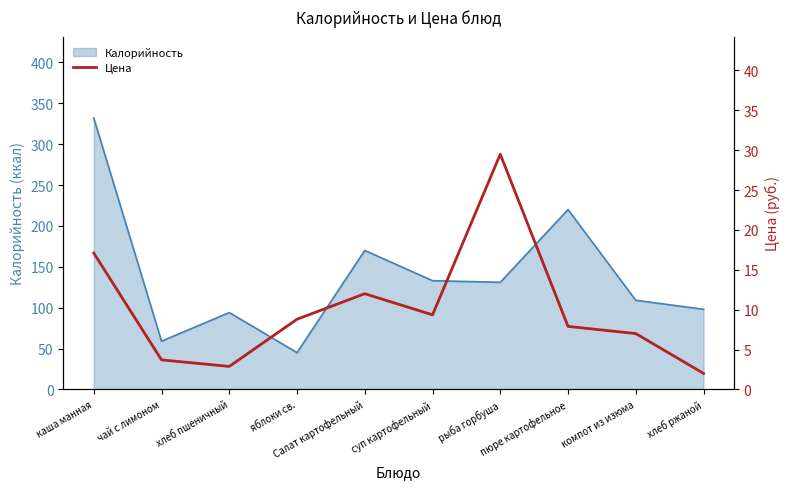

What is the smallest value displayed?

2.0